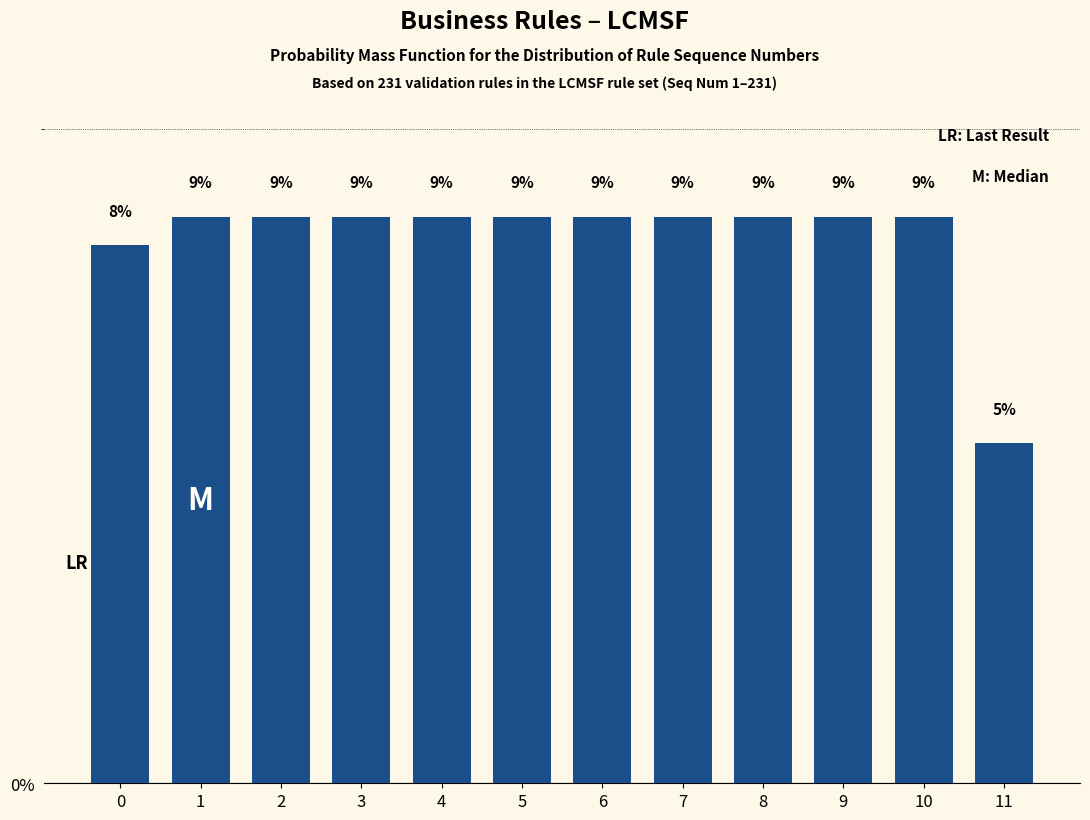

How many bars are there in total?

12